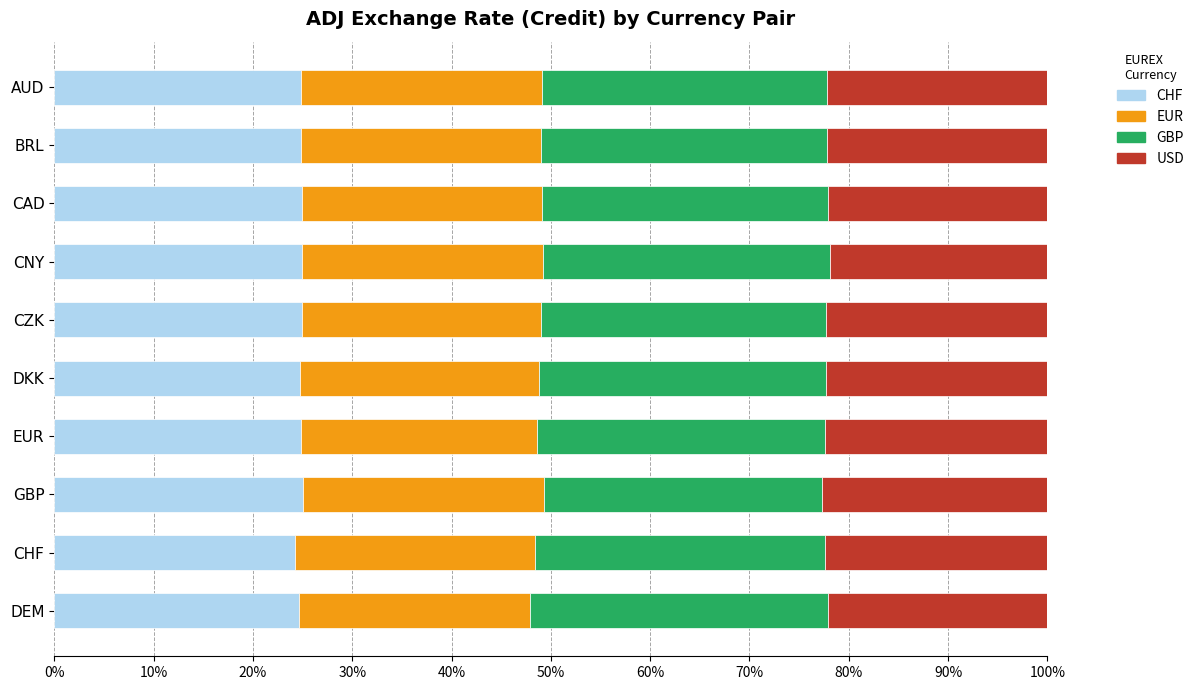

What is the total value across all series at CAD?

100.0